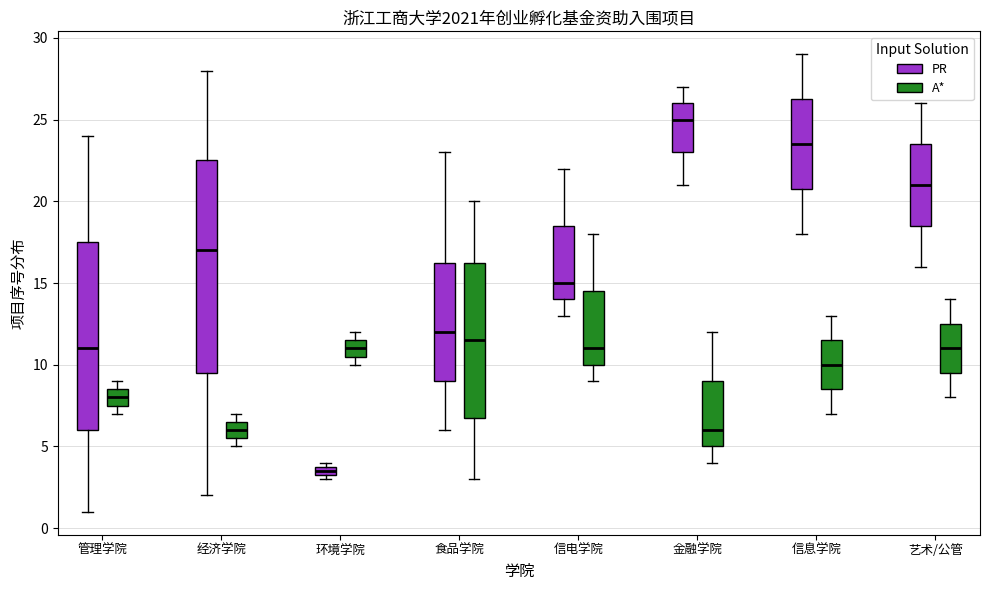

Where is the upper edge of the box for 金融学院 (PR) on the y-axis? The values are not printed on the chart, so give them approximately, as read against the axis.

26.0